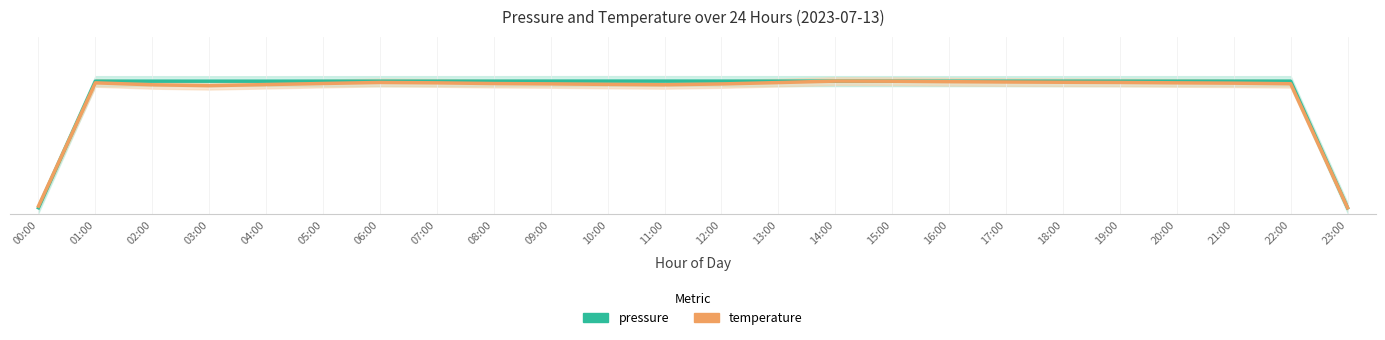

At how many categories does at least one series exceed 0?

23